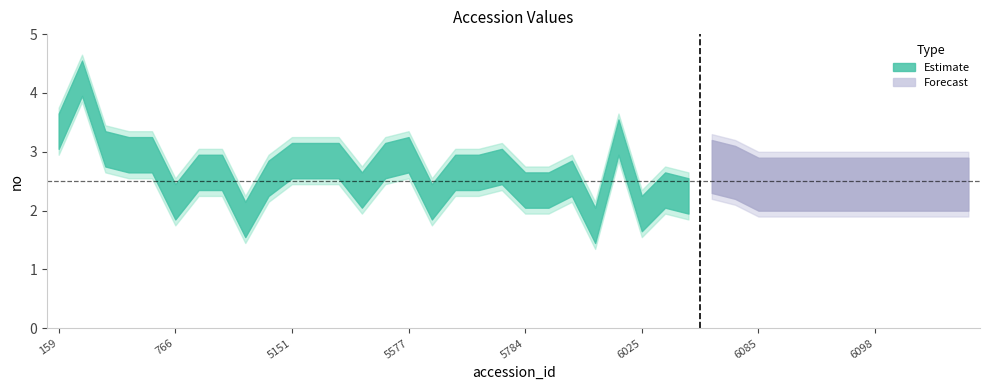

What is the difference between the maximum and second lowest values?

2.4